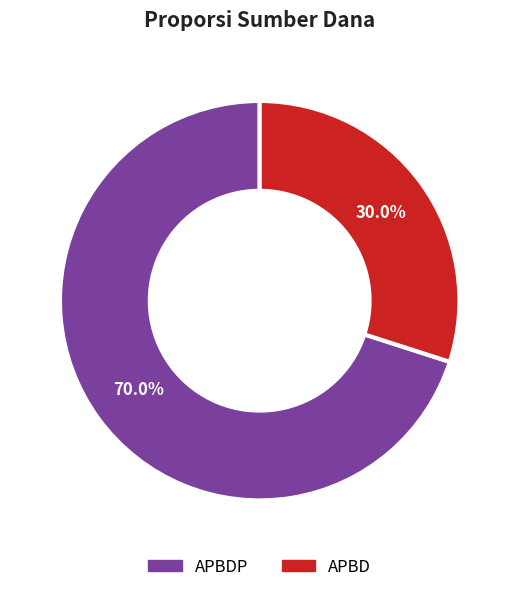

Is there a majority slice in this chart?

Yes